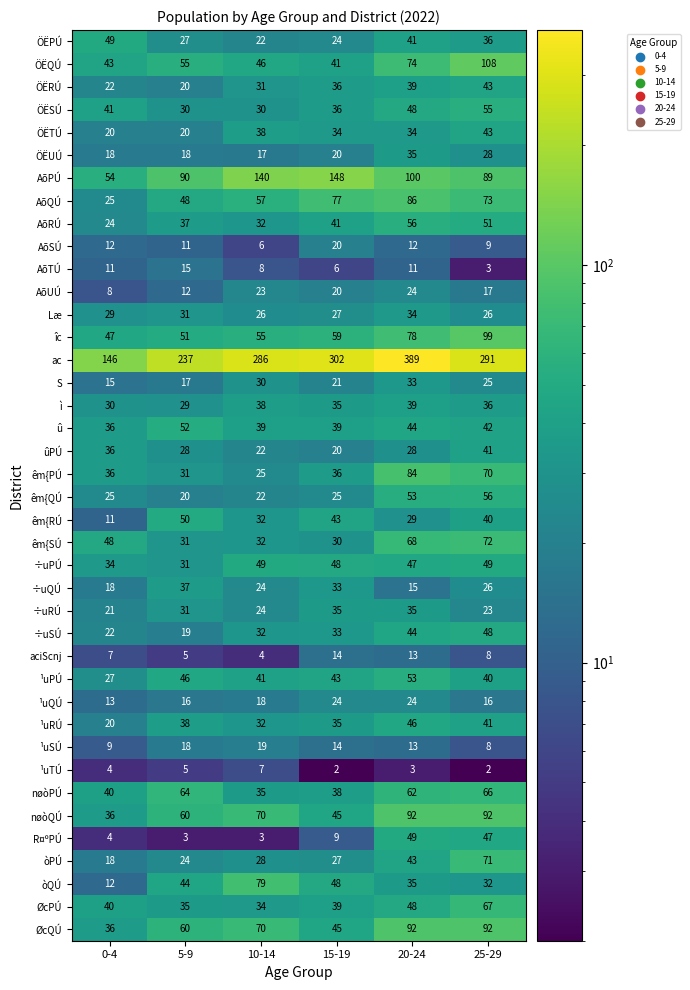

At how many categories does at least one series exceed 229?

5